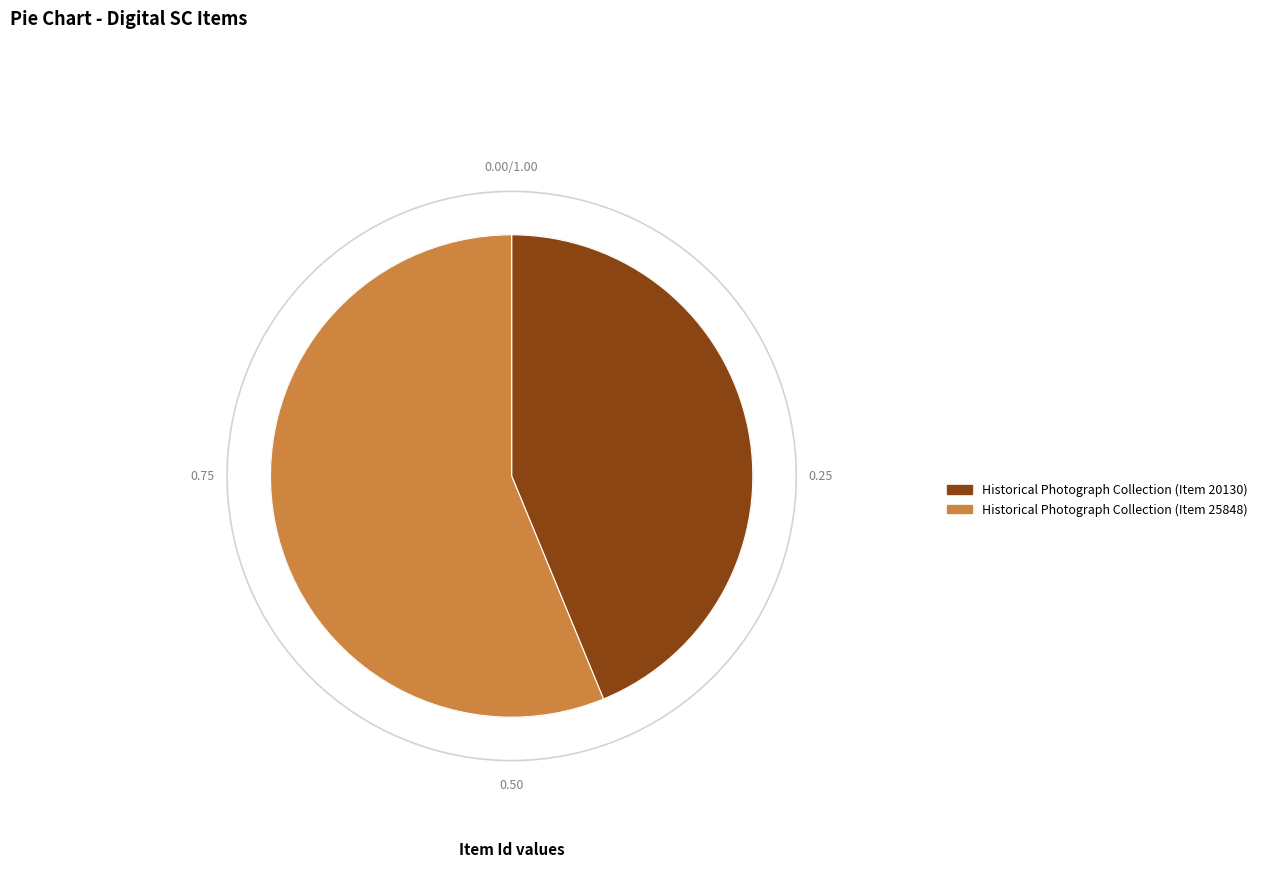

Which slice is the largest?

Historical Photograph Collection (Item 25848)